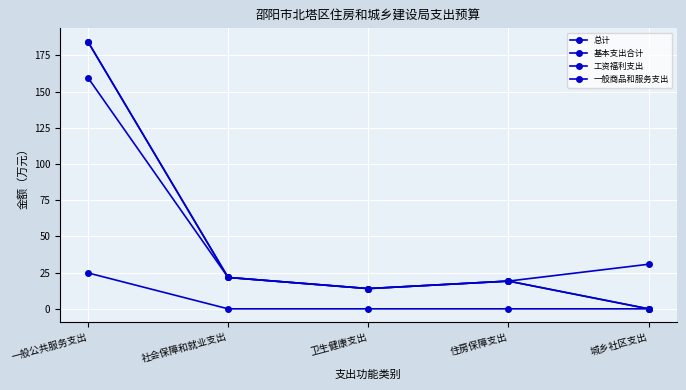

Which series has the largest total across all categories?

总计